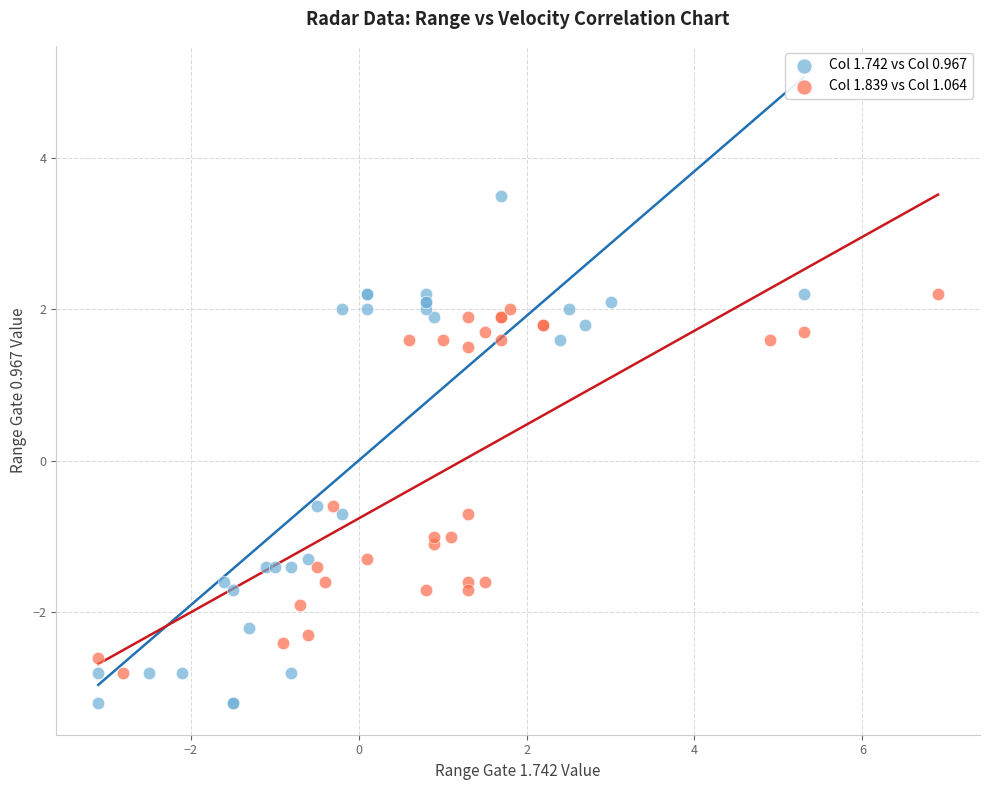

Which series has the largest Y range (max minus min)?

Col 1.742 vs Col 0.967